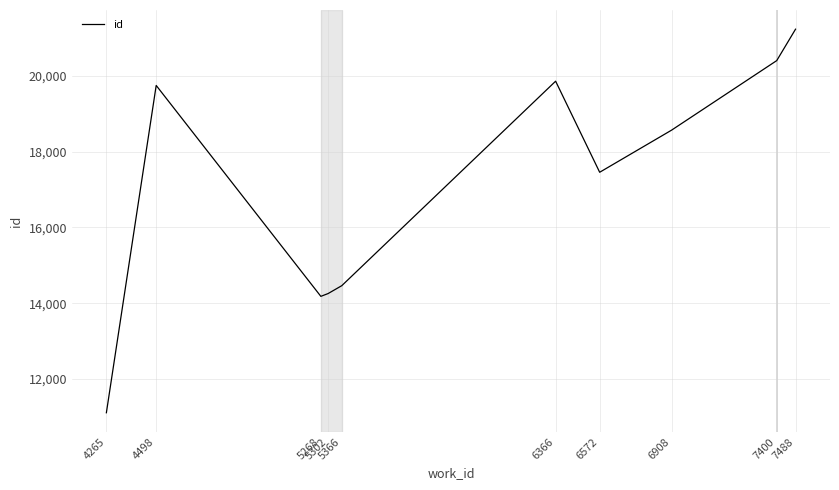

What is the difference between the maximum and minimum values?

10117